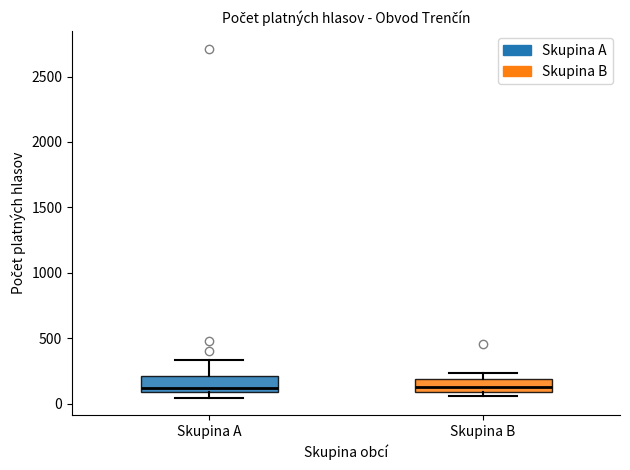

Reading left to right, transcribe this box plot: for each box, give where its median line is, the range the box spans, and where its two whiskers end, as read against the y-axis. The values are not printed on the chart, so give them approximately, as read against the axis.

Skupina A: median 100 (just above the box's lower edge), box 100 to 200, whiskers 50 to 350
Skupina B: median 150, box 100 to 200, whiskers 50 to 250